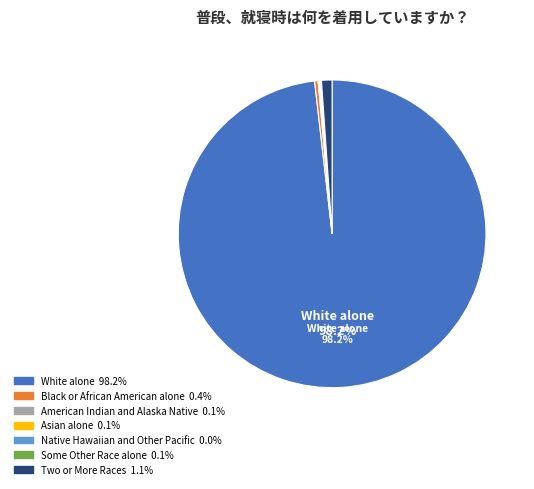

Which category has the smallest portion of the pie?

Native Hawaiian and Other Pacific